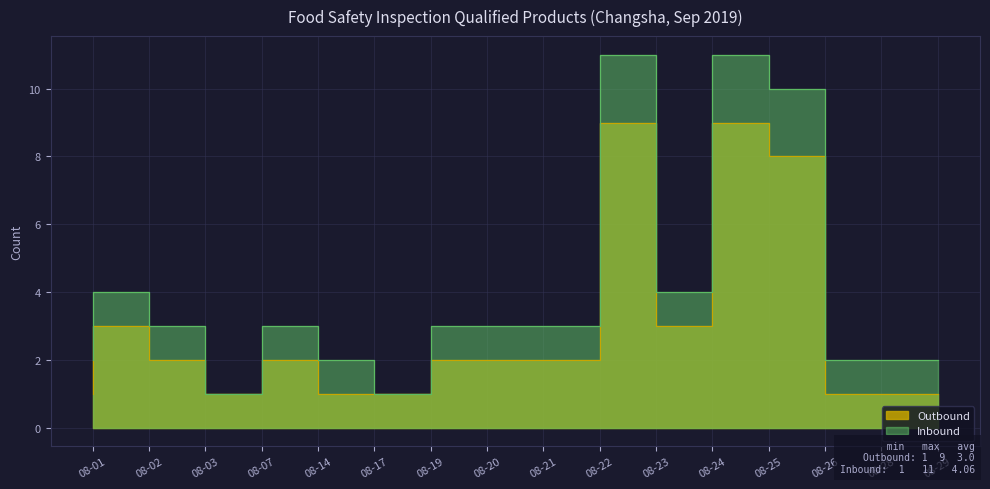

List the series in order of their overall mean, lowest first.

Outbound, Inbound